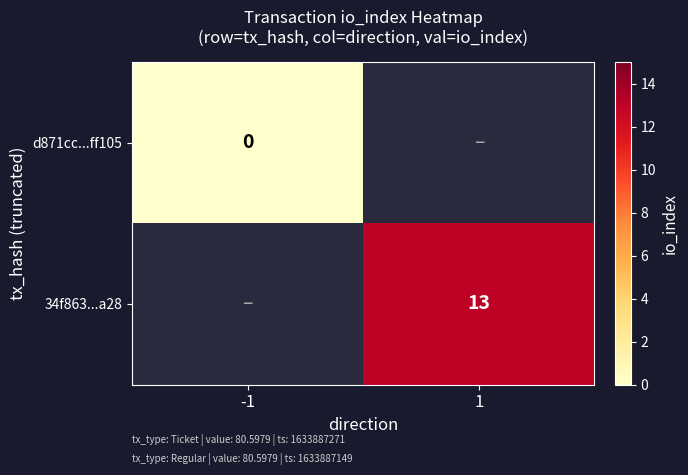

Is it true that 34f863...a28 equals 13 at 1?

True